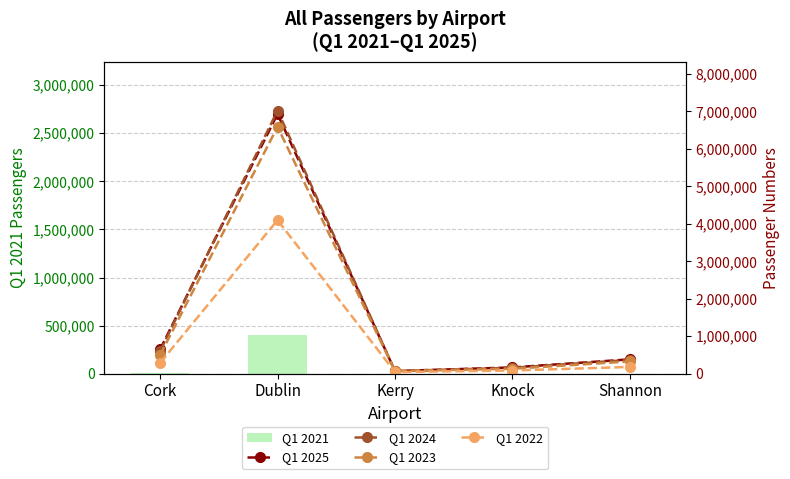

Between Cork and Kerry, which series saw the biggest shift?

Q1 2025